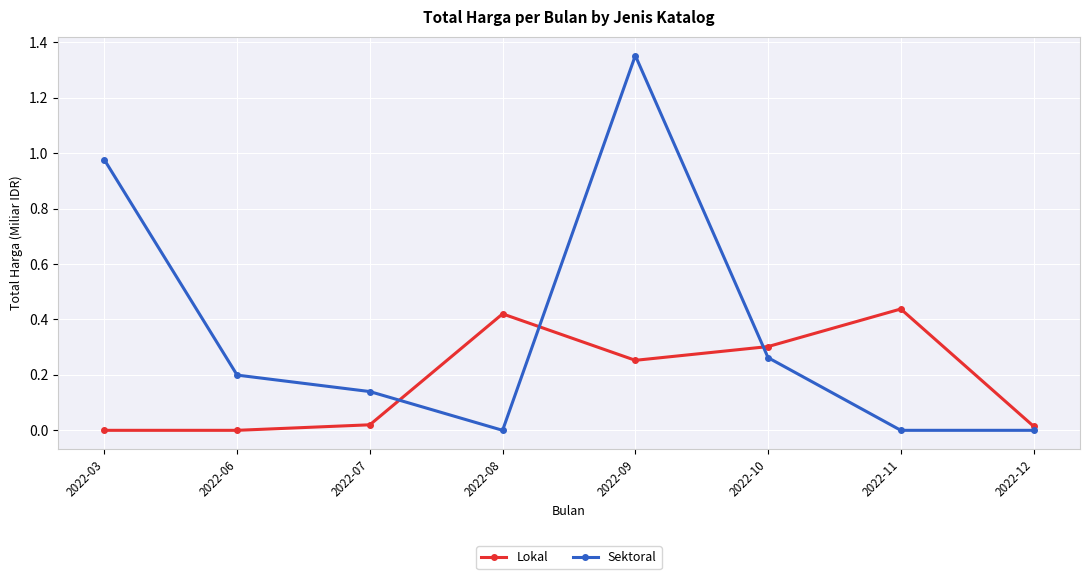

How many interior local peaks does the Sektoral series have?

1